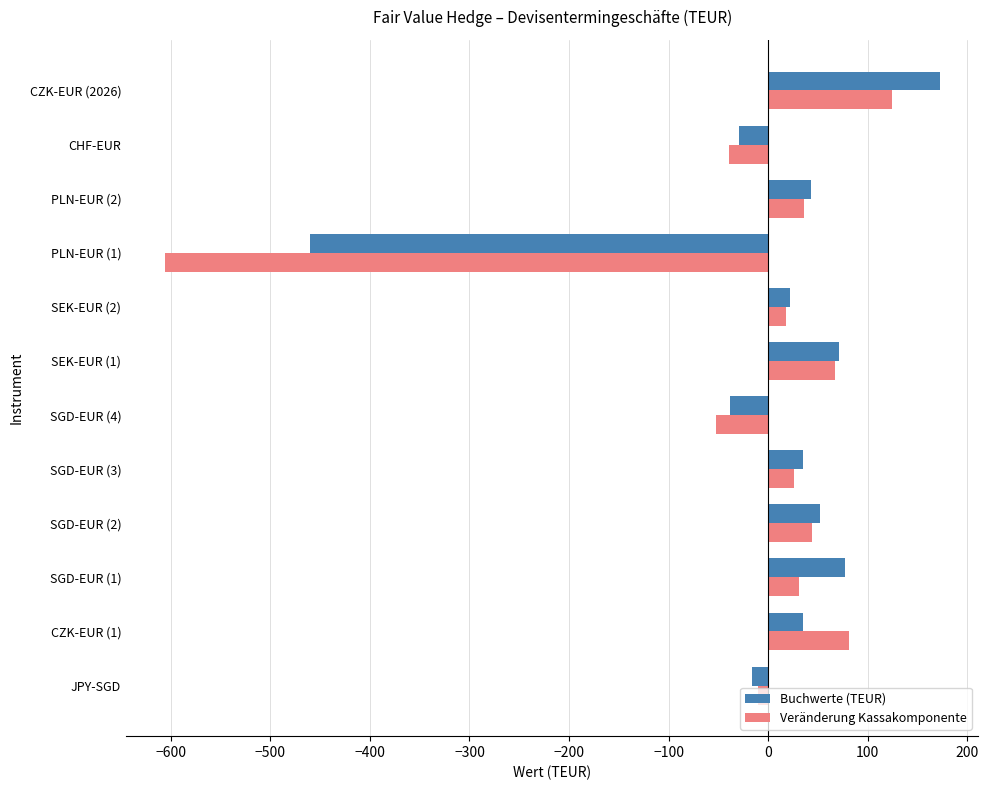

Which label corresponds to the largest value in the chart?

CZK-EUR (2026)